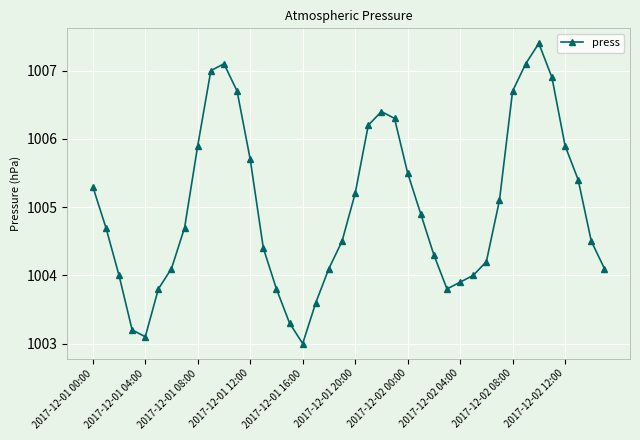

How many series are shown in this chart?

1